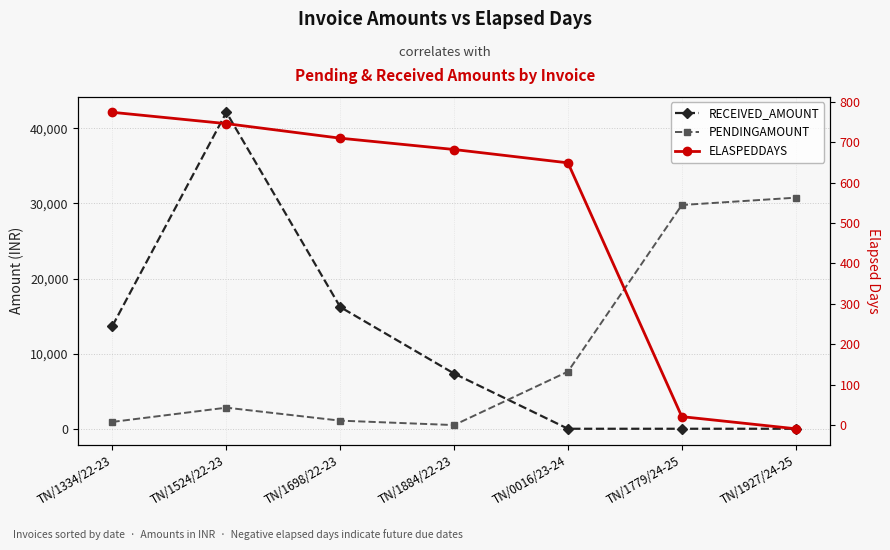

Where do PENDINGAMOUNT and ELASPEDDAYS first cross each other?

TN/1698/22-23 and TN/1884/22-23